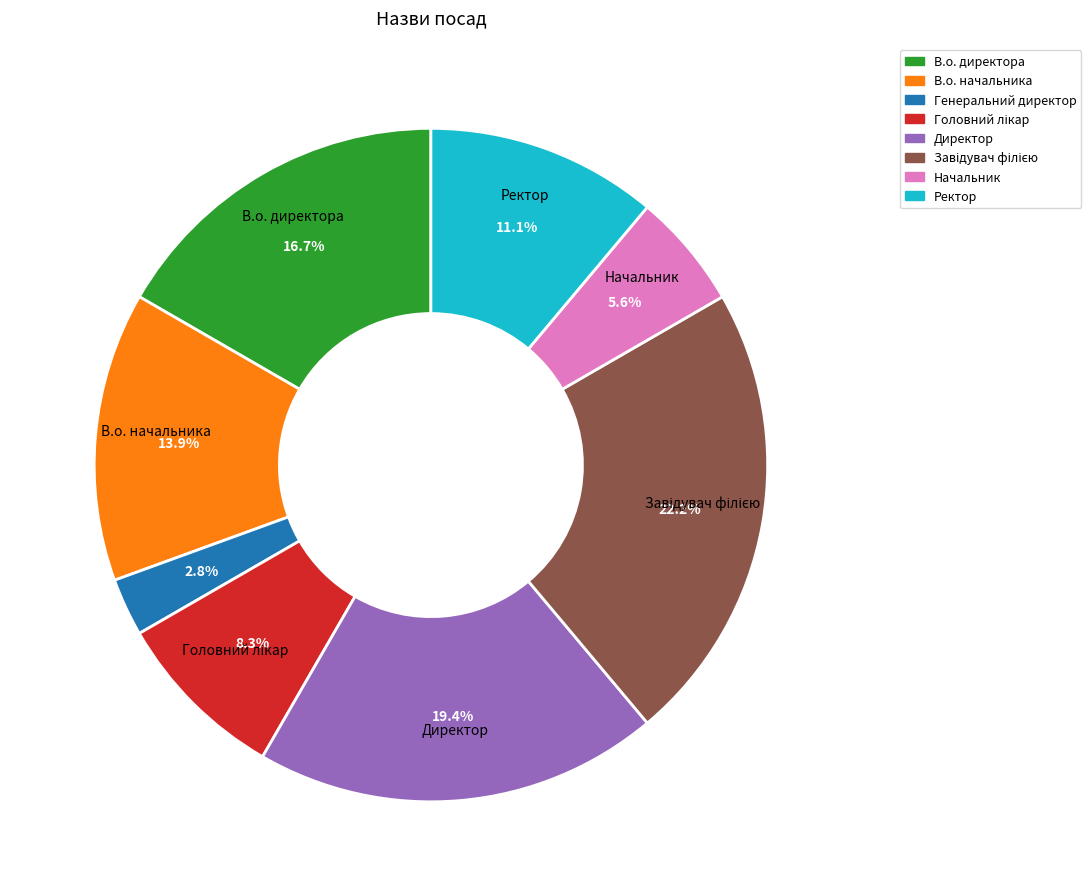

Is it true that В.о. директора is 17% of the pie?

True